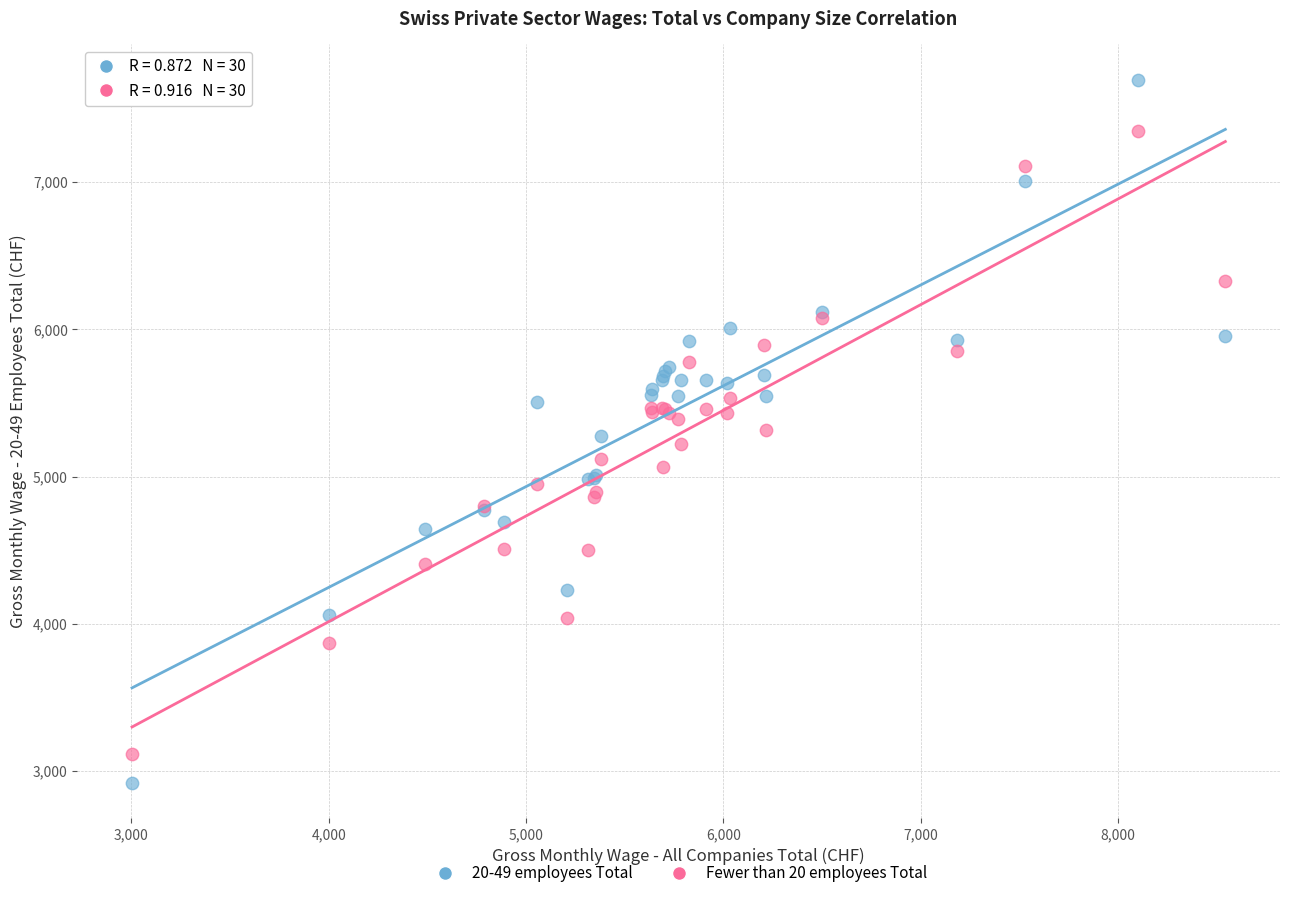

Which series has the largest Y range (max minus min)?

20-49 employees Total